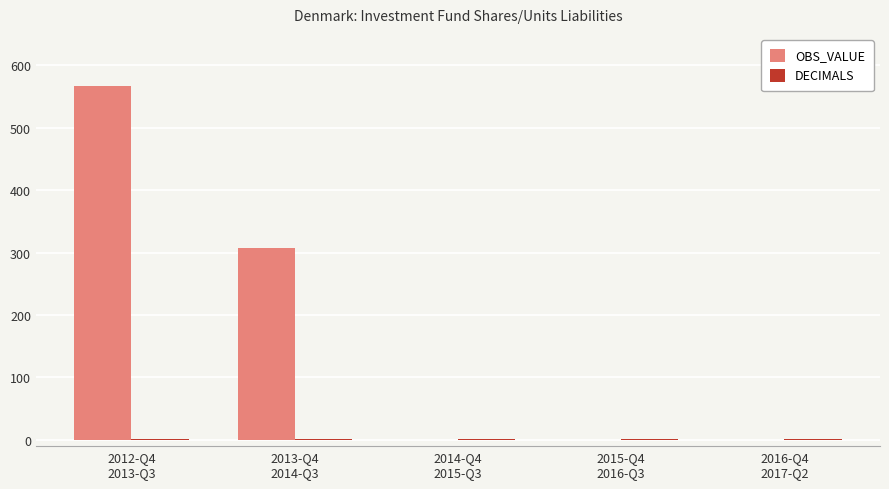

What is the greatest value displayed?

566